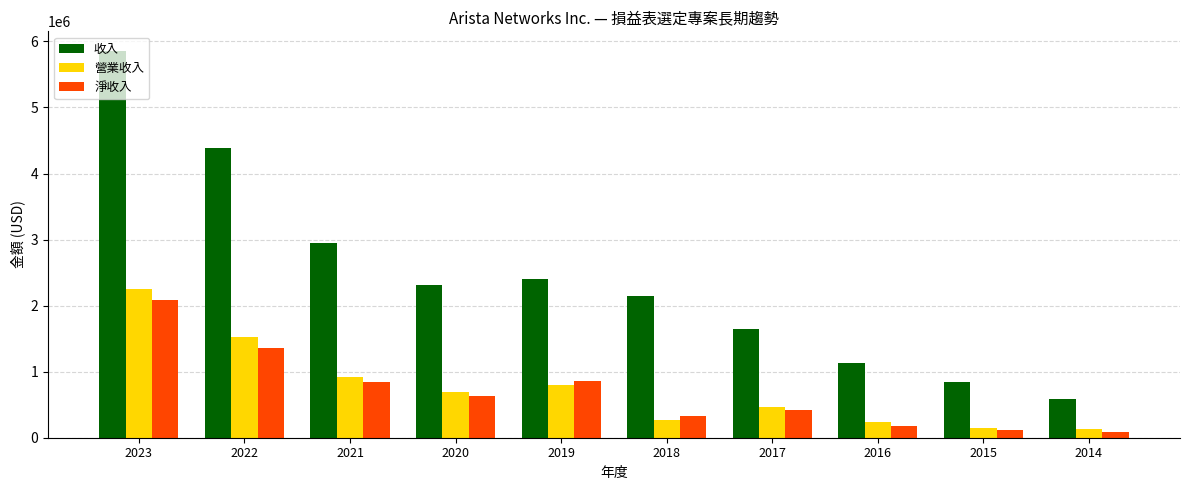

The 淨收入 series shows 121102 at 2015. True or false?

True